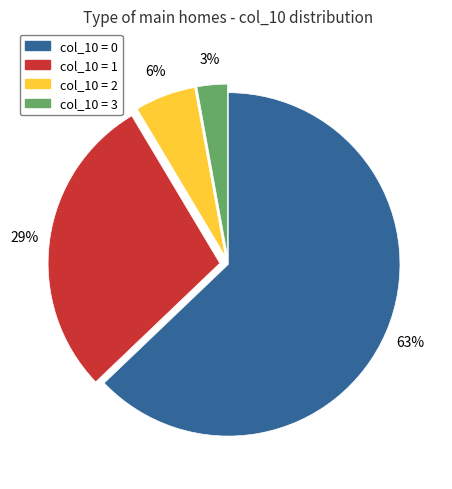

Between col_10 = 3 and col_10 = 0, which is larger?

col_10 = 0